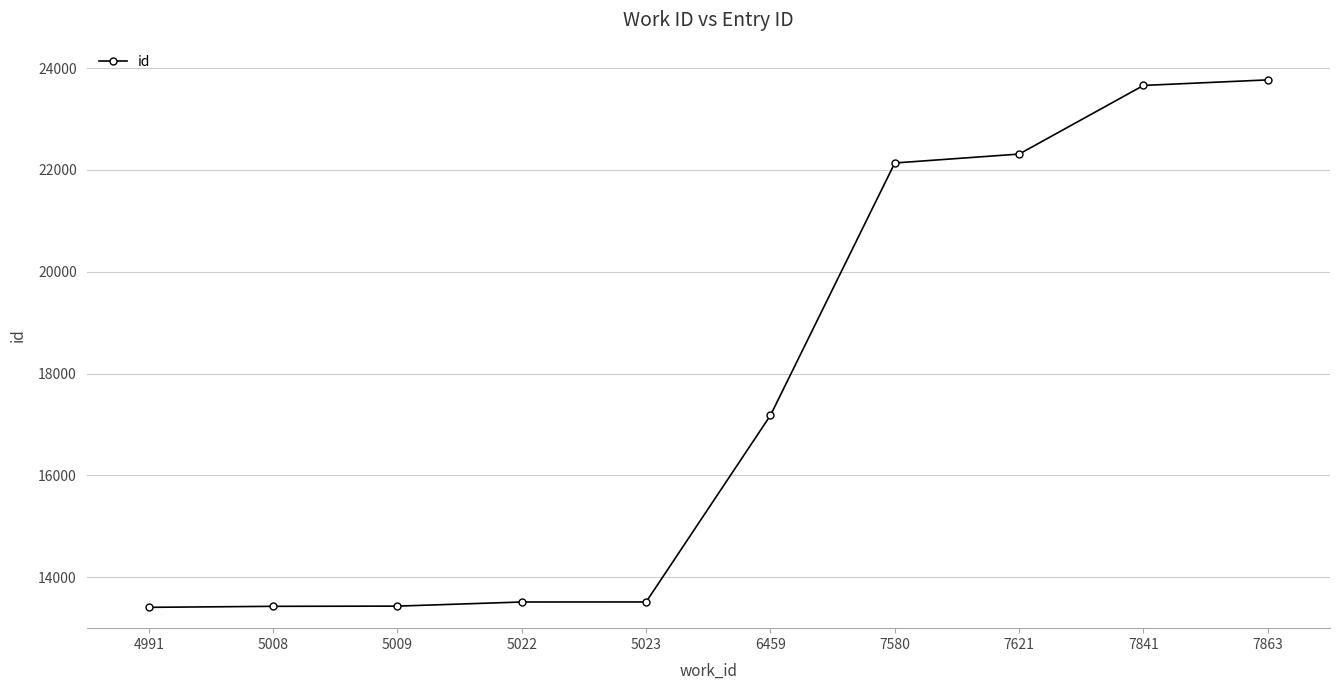

Where is the data nearest to the value 18589?

6459